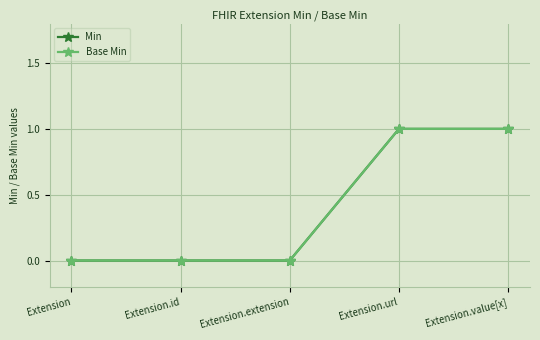

Which has a higher value, Extension.id or Extension?

Extension.id